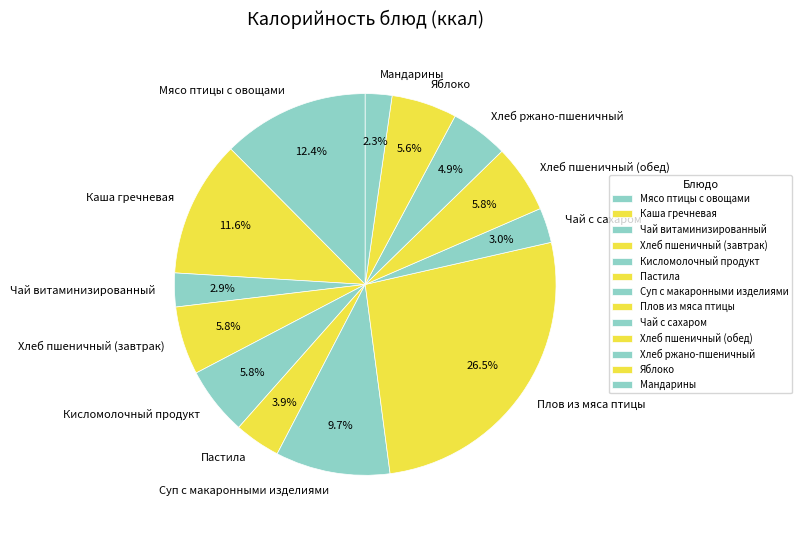

What portion of the pie excludes Хлеб пшеничный (обед)?

94.2%